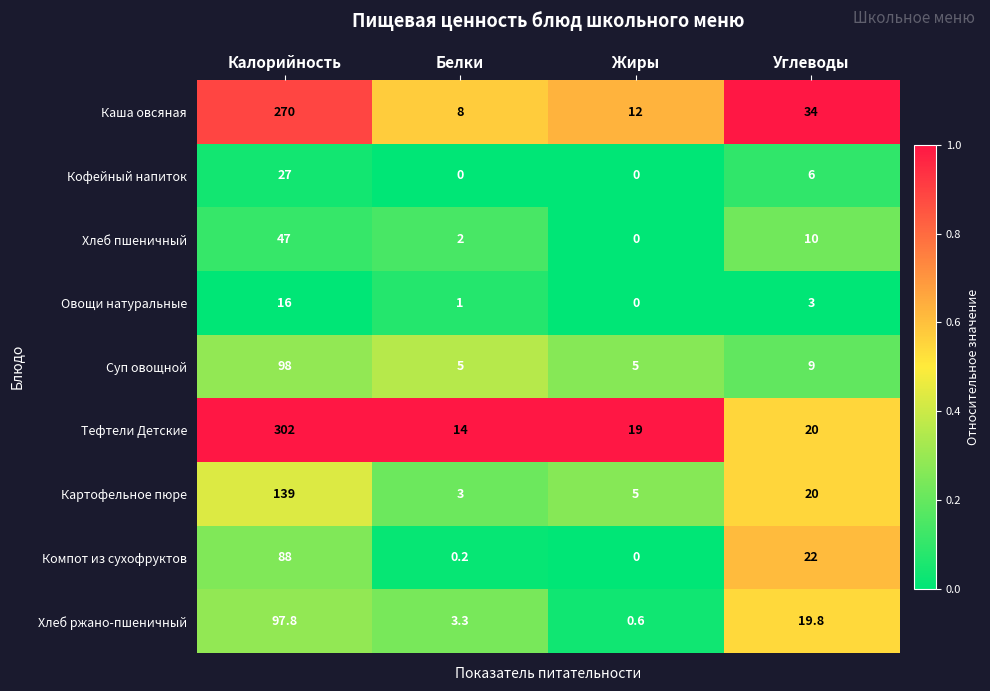

What is the sum of all Тефтели Детские values?

355.0